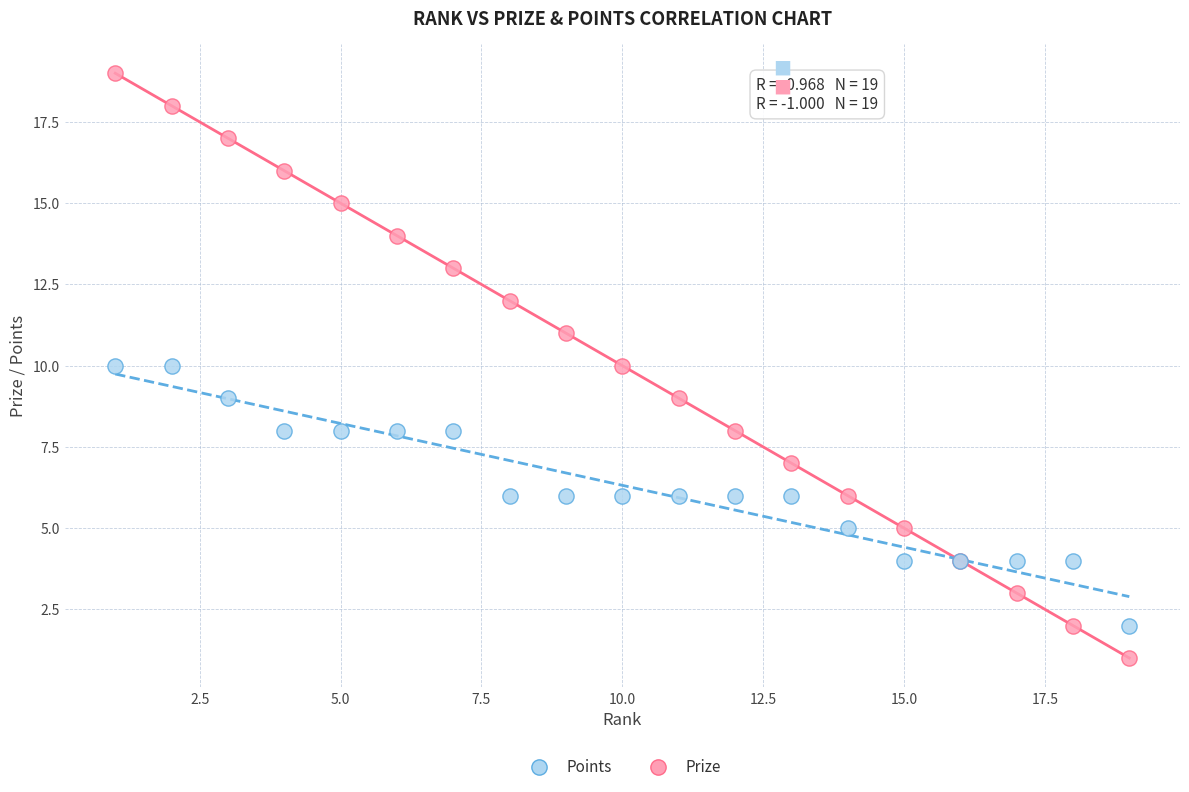

Which series contains the lowest Y value?

Prize